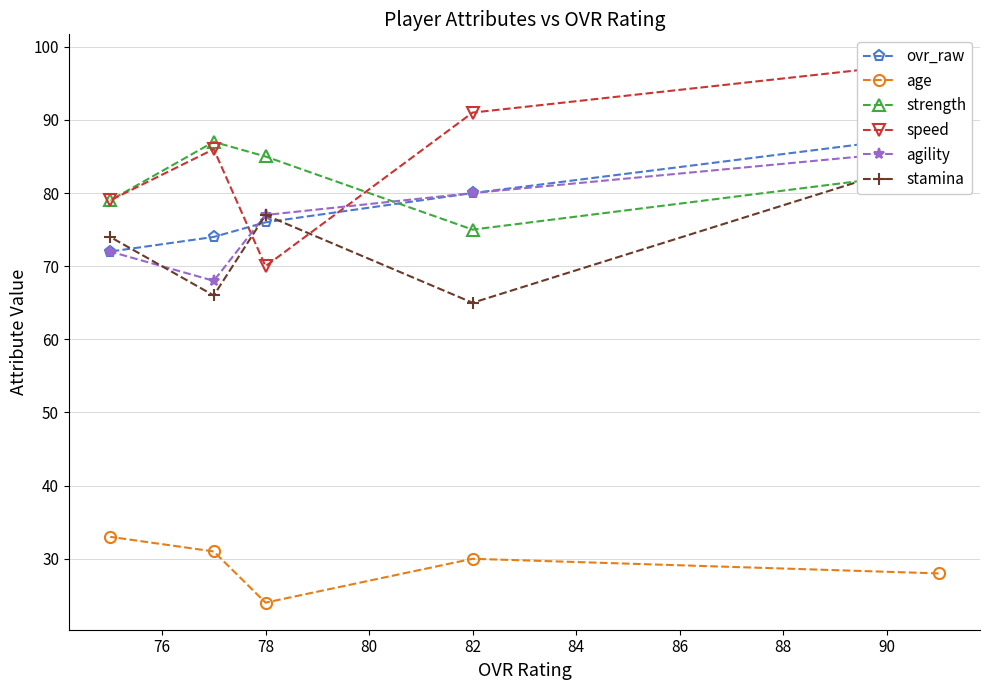

The strength series shows 120 at 82. True or false?

False